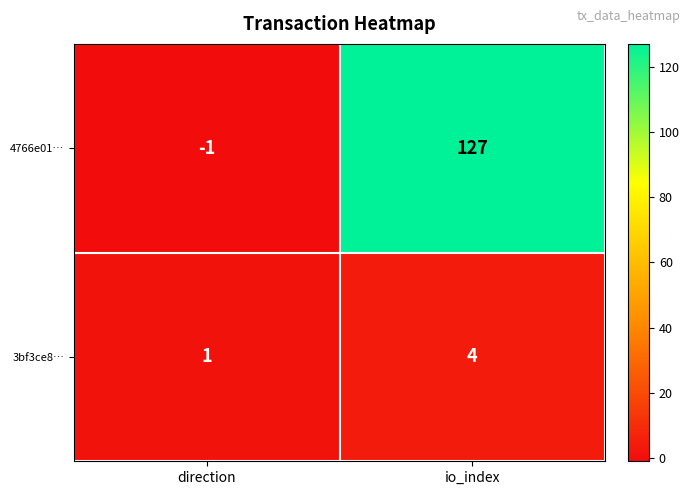

At how many categories does at least one series exceed 87?

1